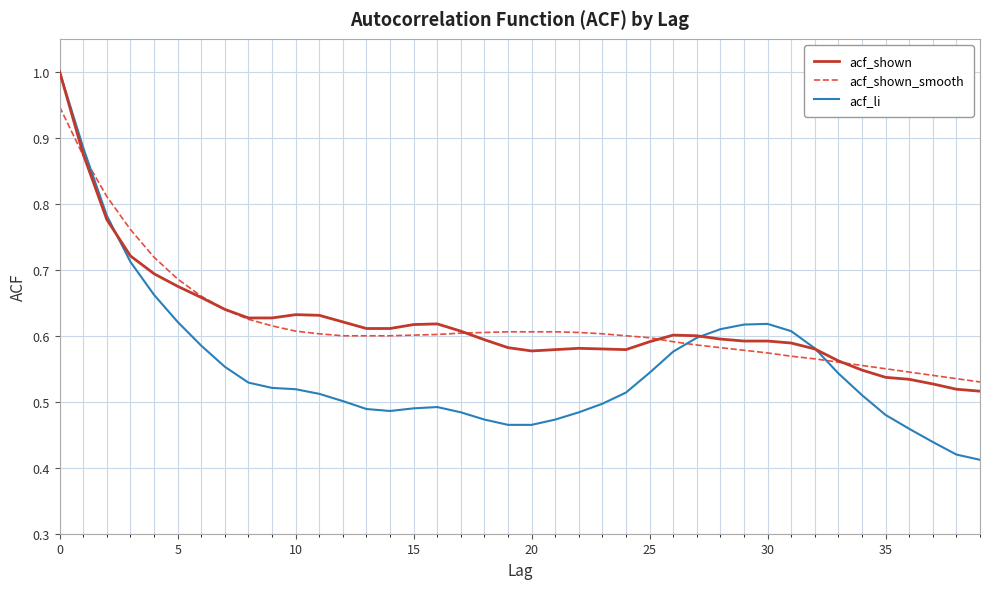

Which series has the largest range (max minus min)?

acf_li